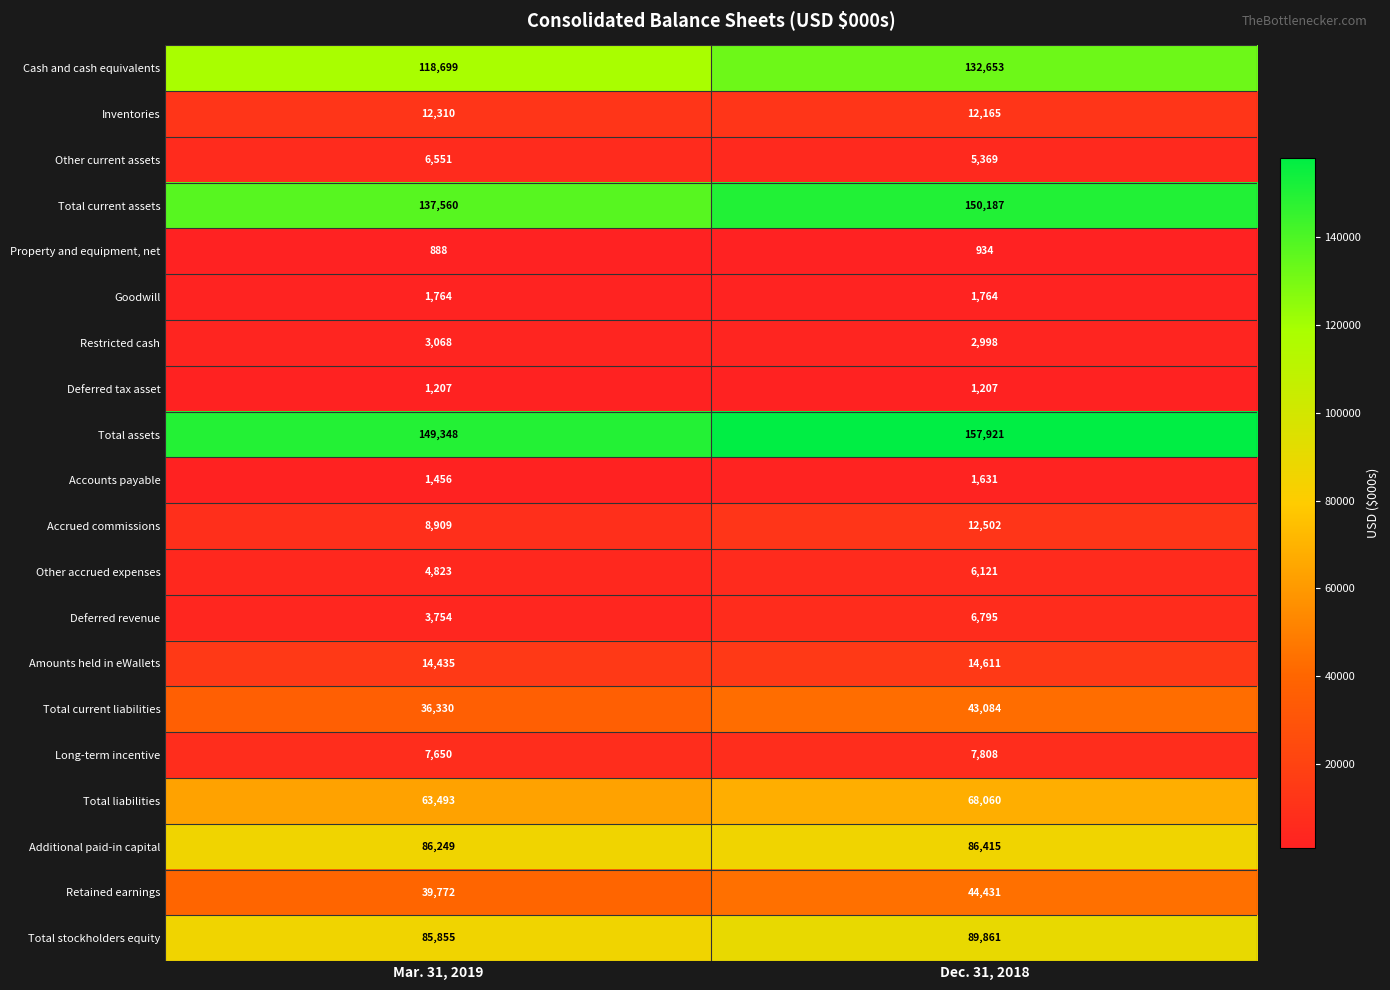

What is the difference between the maximum and minimum values in the Long-term incentive series?

158